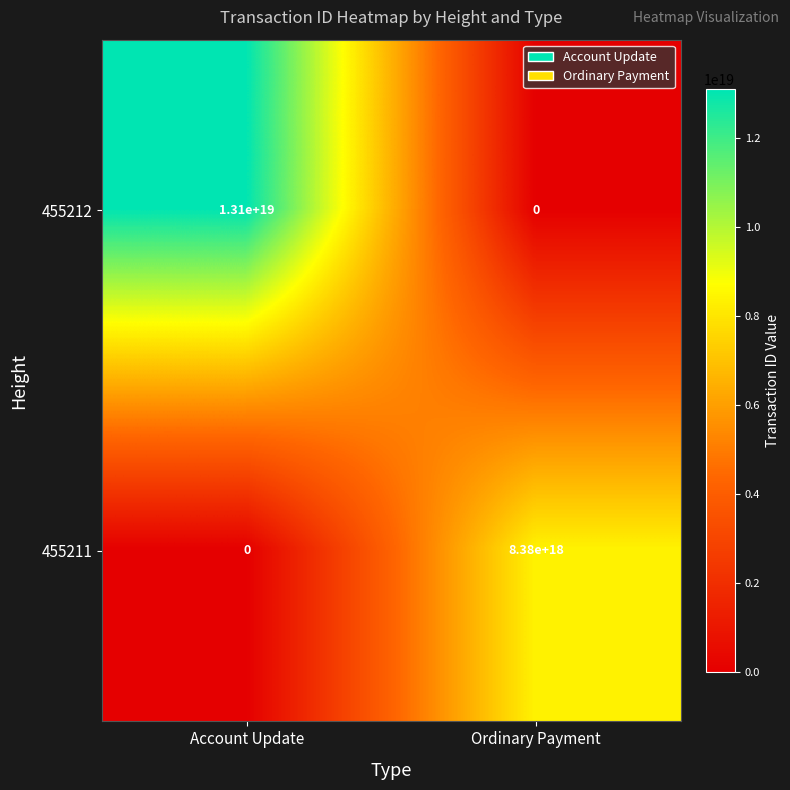

Which label corresponds to the largest value in the chart?

Account Update